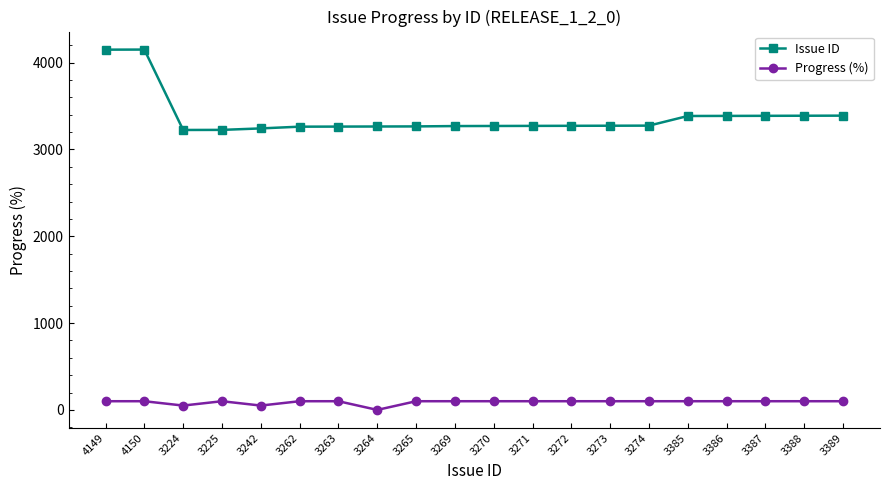

True or false: Issue ID and Progress (%) cross at least once.

False